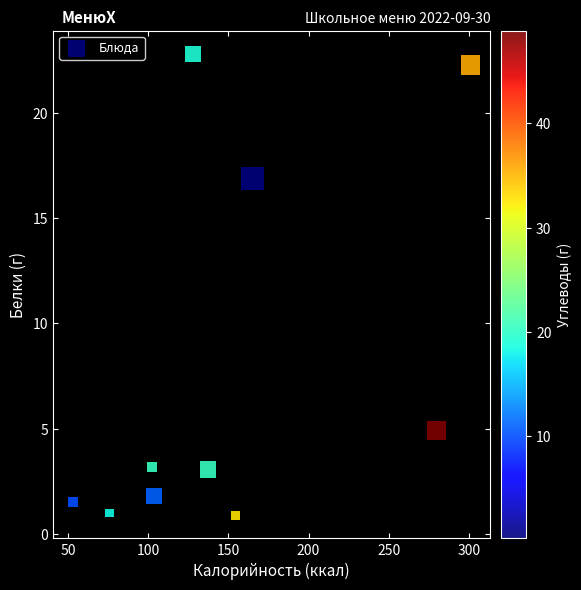

What is the range of Y values (max minus min)?

21.9